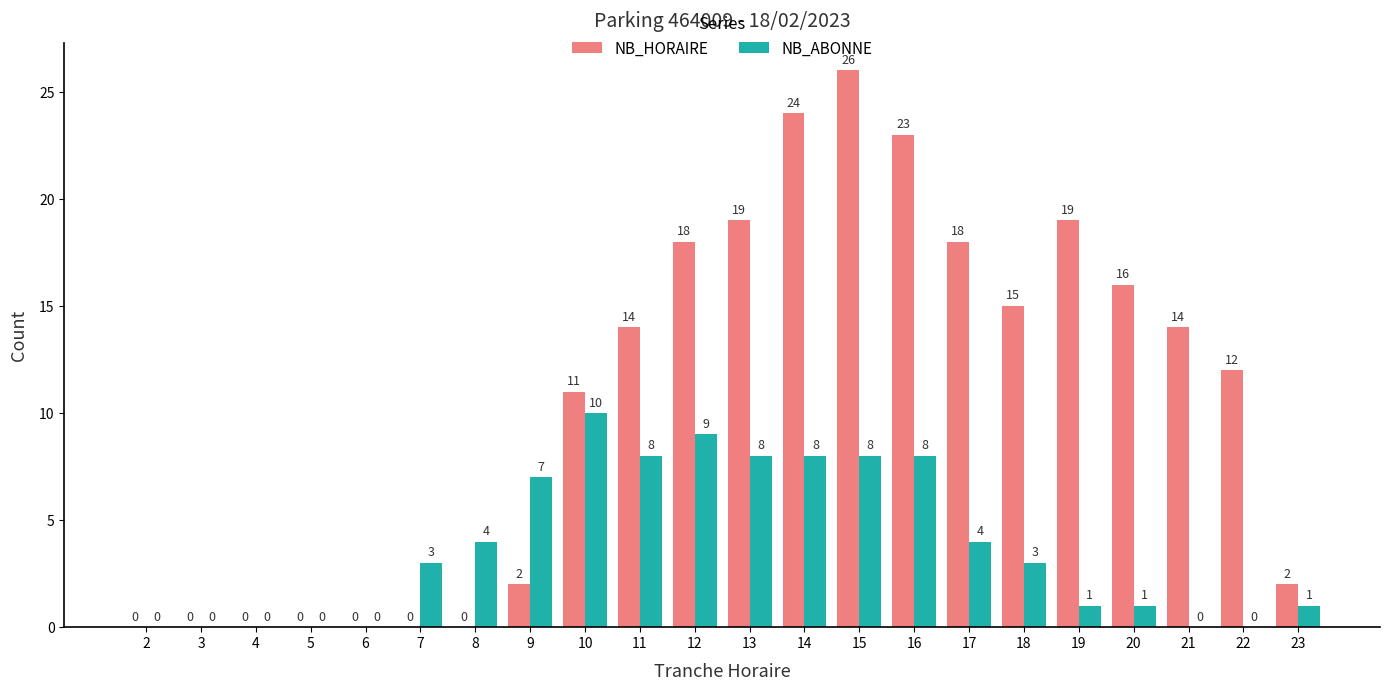

Reading right to left, extract all data points from this chart.

NB_HORAIRE: 2	12	14	16	19	15	18	23	26	24	19	18	14	11	2	0	0	0	0	0	0	0
NB_ABONNE: 1	0	0	1	1	3	4	8	8	8	8	9	8	10	7	4	3	0	0	0	0	0